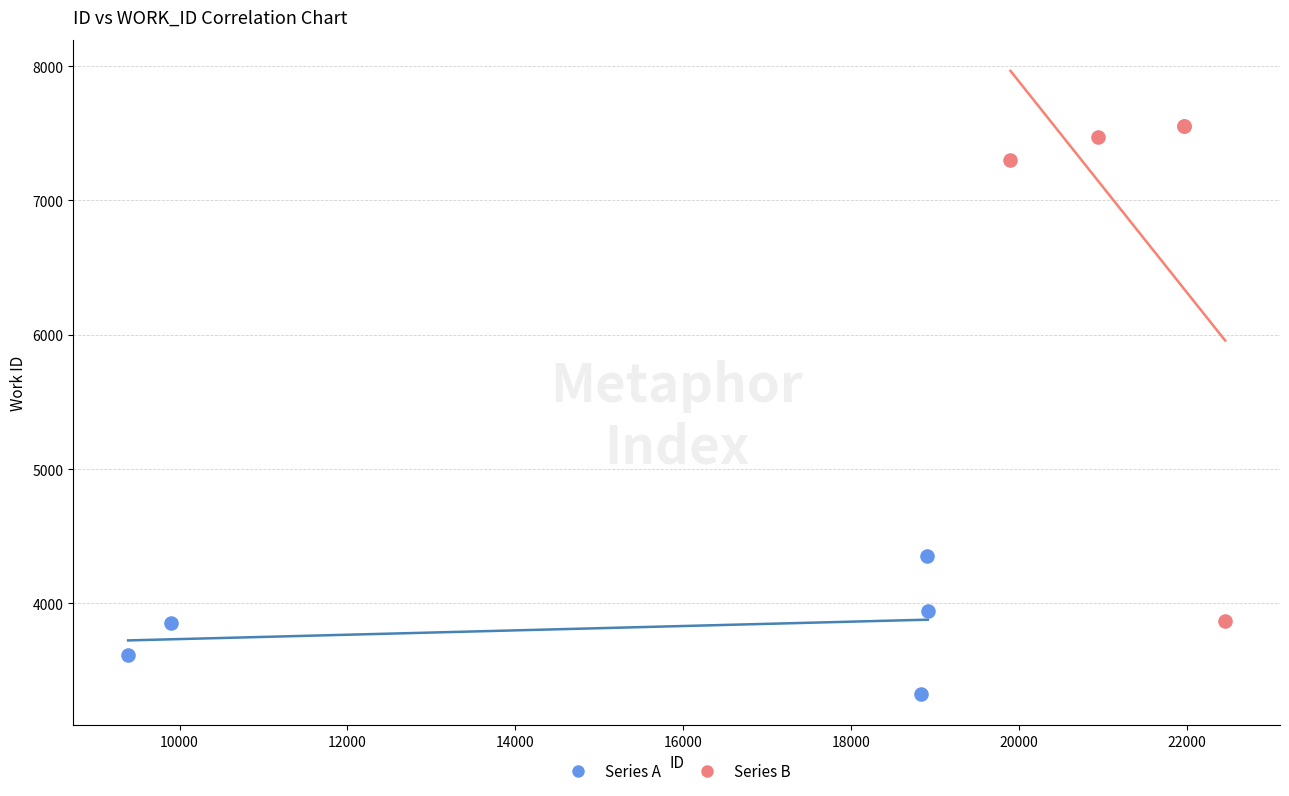

Which series contains the lowest Y value?

Series A